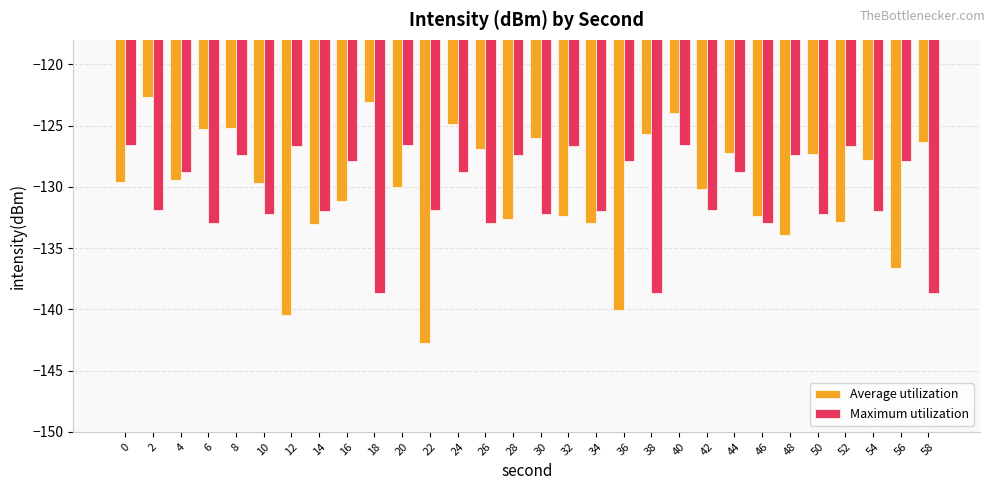

What is the value of the Average utilization bar at the 5th from the left?

-125.2